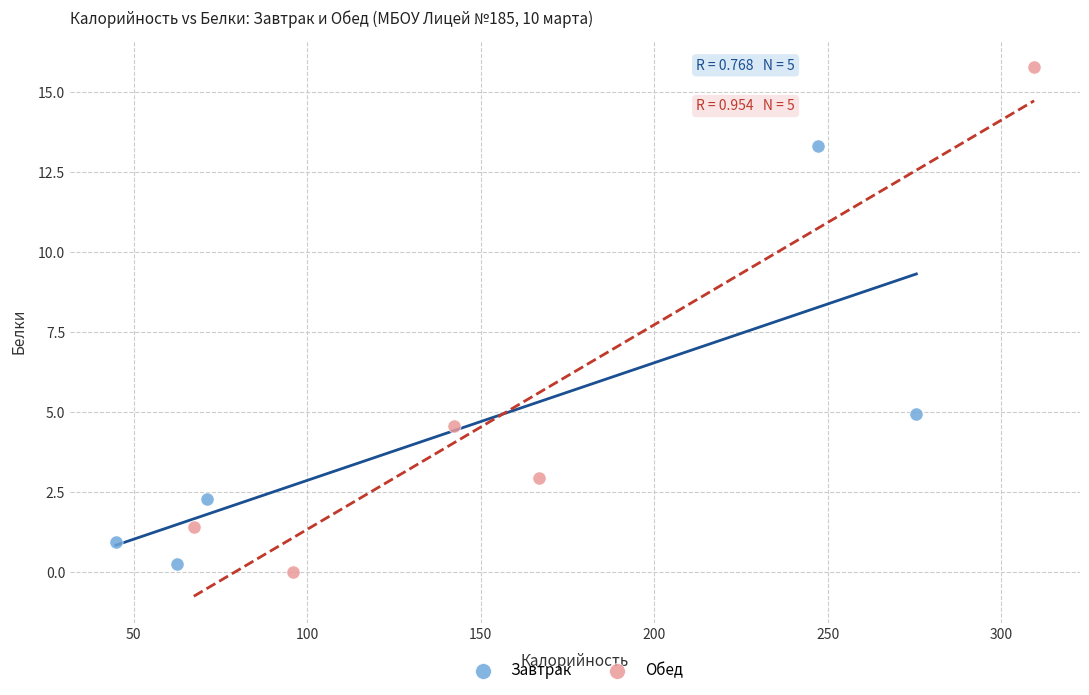

Which series has the widest spread of Y values?

Обед